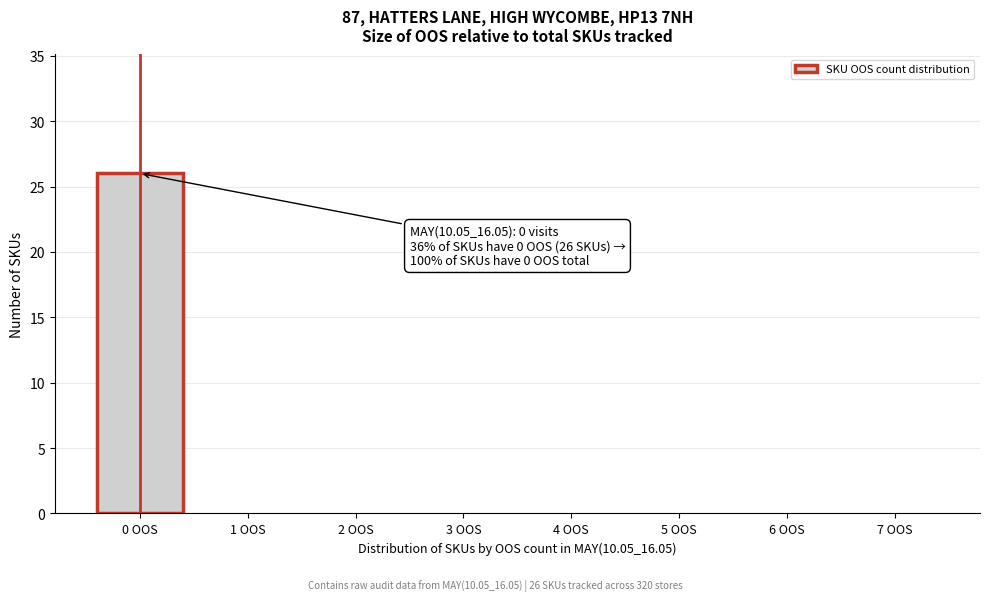

Over which range of the x-axis is the bar tallest?

-0.5 to 0.5